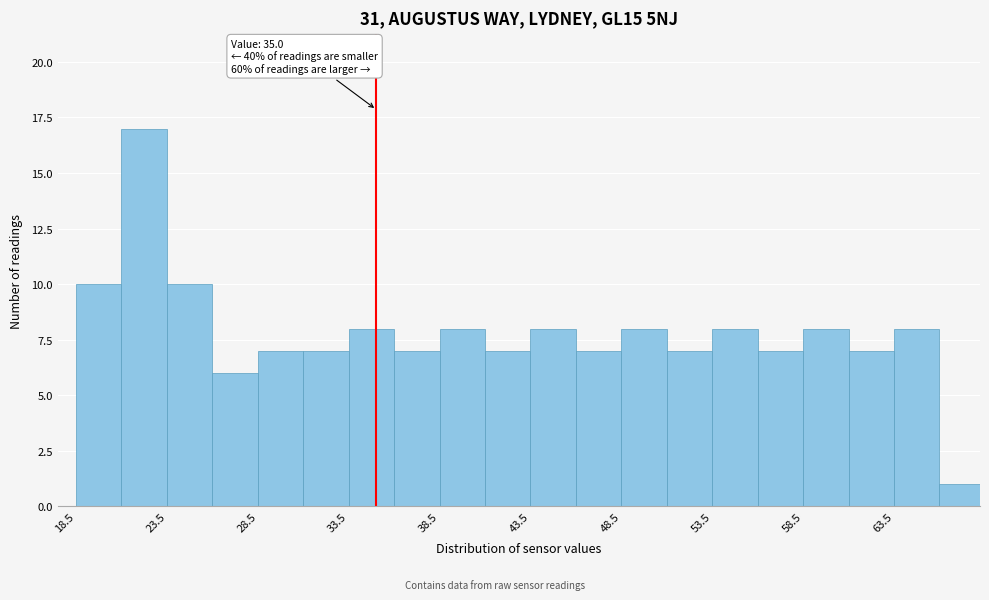

Which range on the x-axis has the tallest bar?

21.0 to 23.5